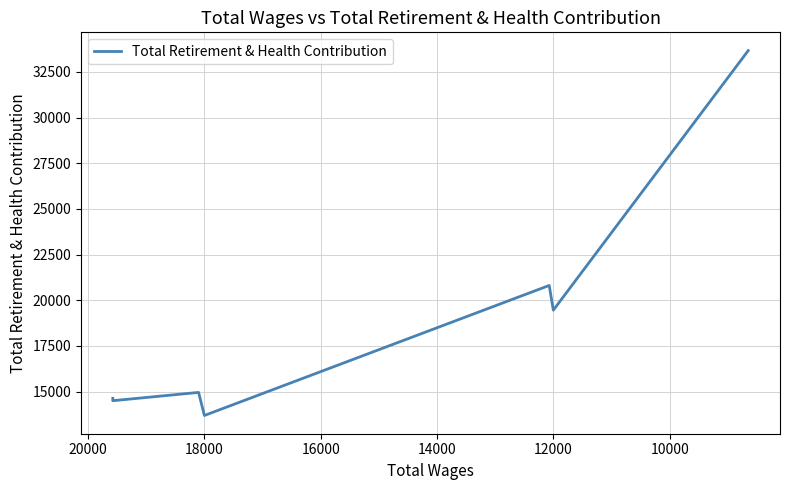

Reading left to right, what are all the values shown in this chart?

14628	14498	14952	13689	20810	19458	33673